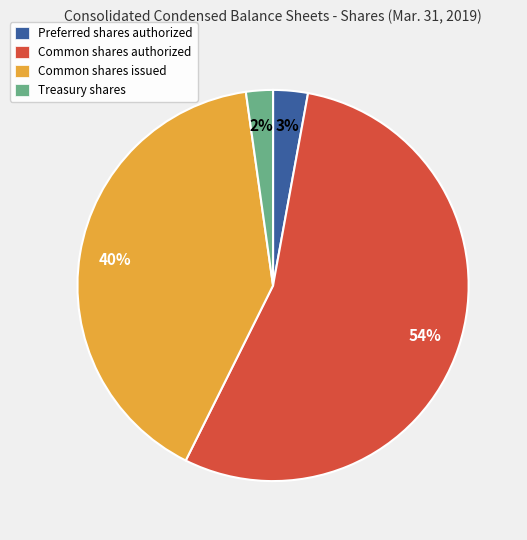

What percentage is the Common shares issued slice, to the nearest percent?

40%